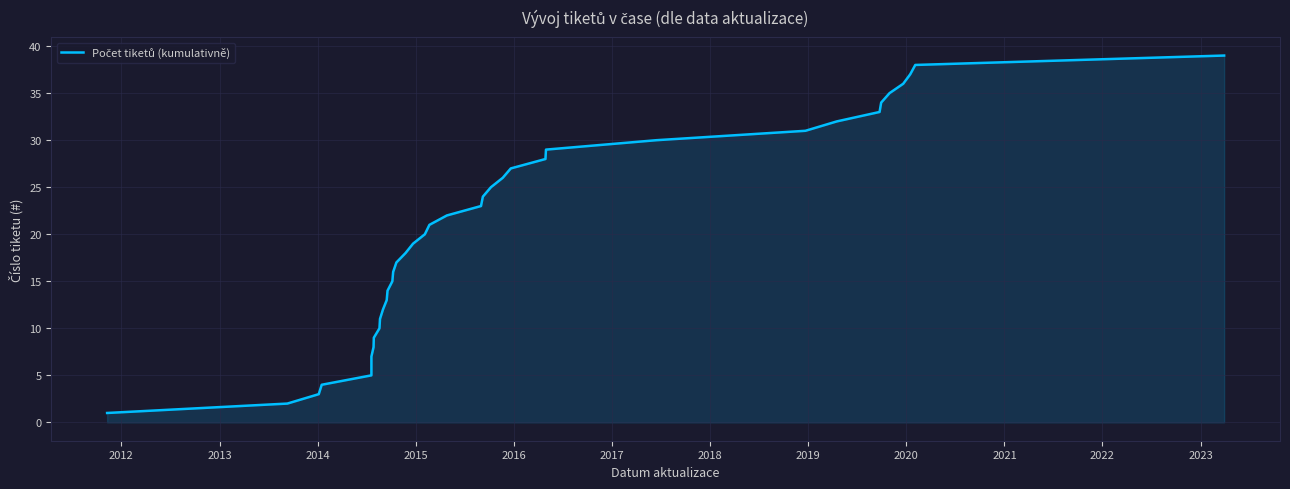

What is the value of the 25th point from the left?

25